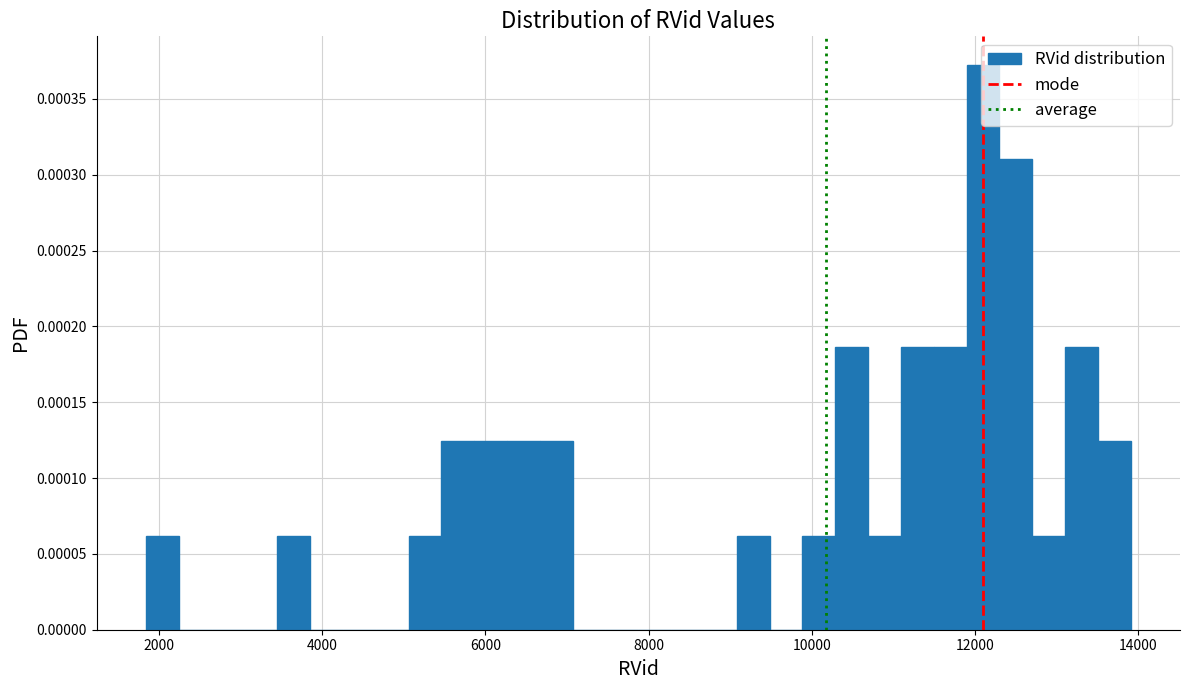

Around what value on the x-axis is the tallest bar? Give the approximate position of its centre, as read against the axis.

12200